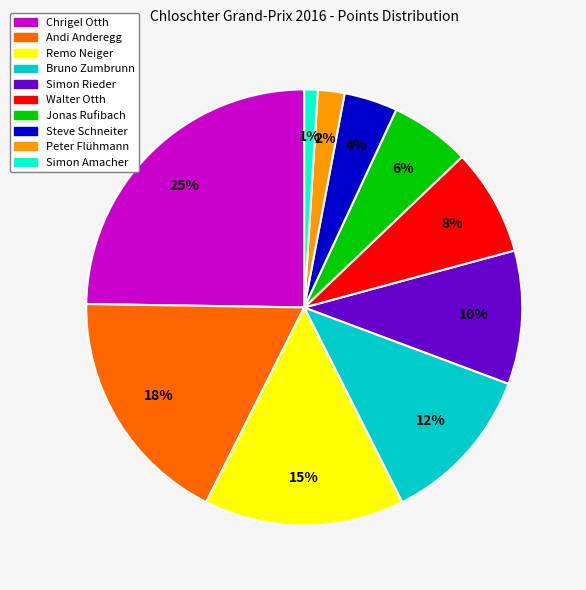

What percentage is the Andi Anderegg slice, to the nearest percent?

18%